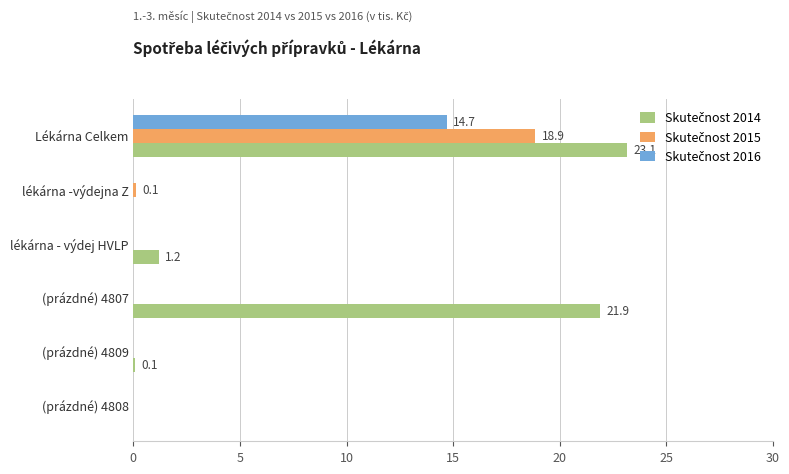

Which category has the highest value across all series?

Lékárna Celkem